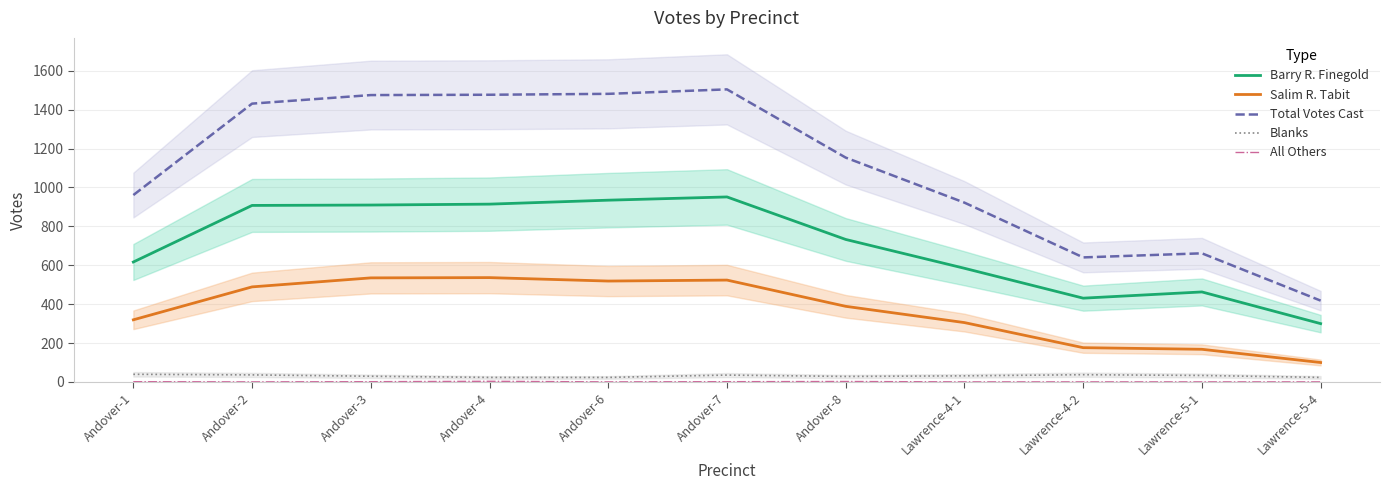

Rank the categories by Salim R. Tabit value from highest to lowest.

Andover-4, Andover-3, Andover-7, Andover-6, Andover-2, Andover-8, Andover-1, Lawrence-4-1, Lawrence-4-2, Lawrence-5-1, Lawrence-5-4